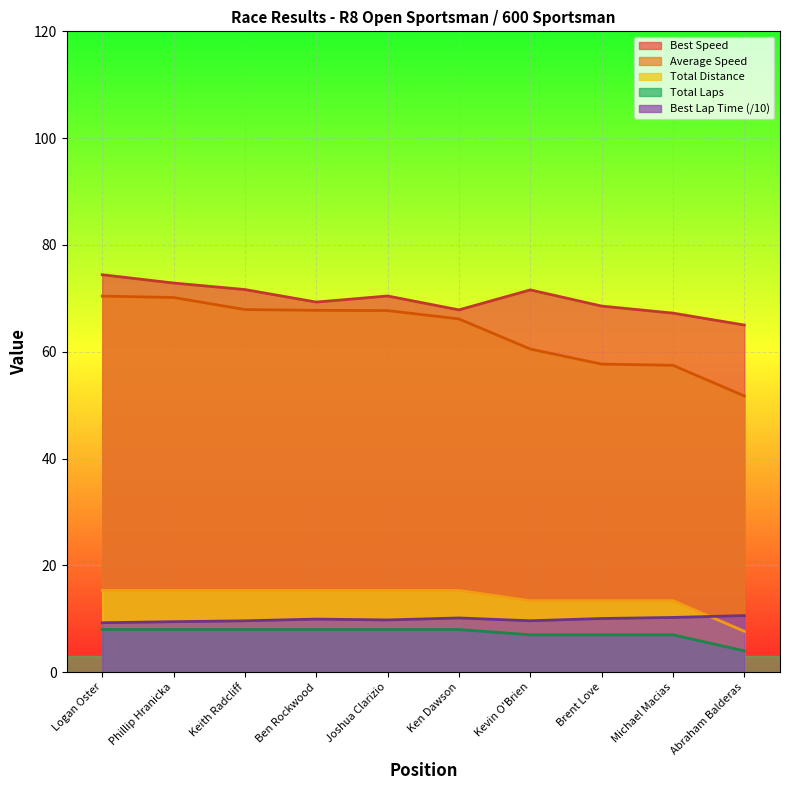

What is the highest value of the Total Distance series?

15.3